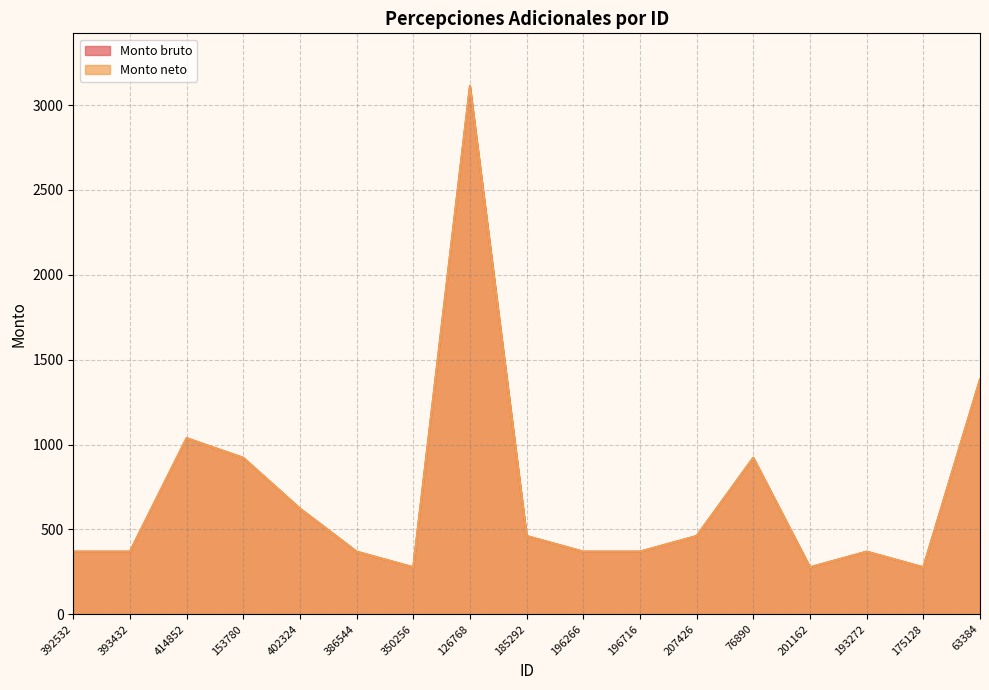

At which label does Monto neto first exceed 368?

392532